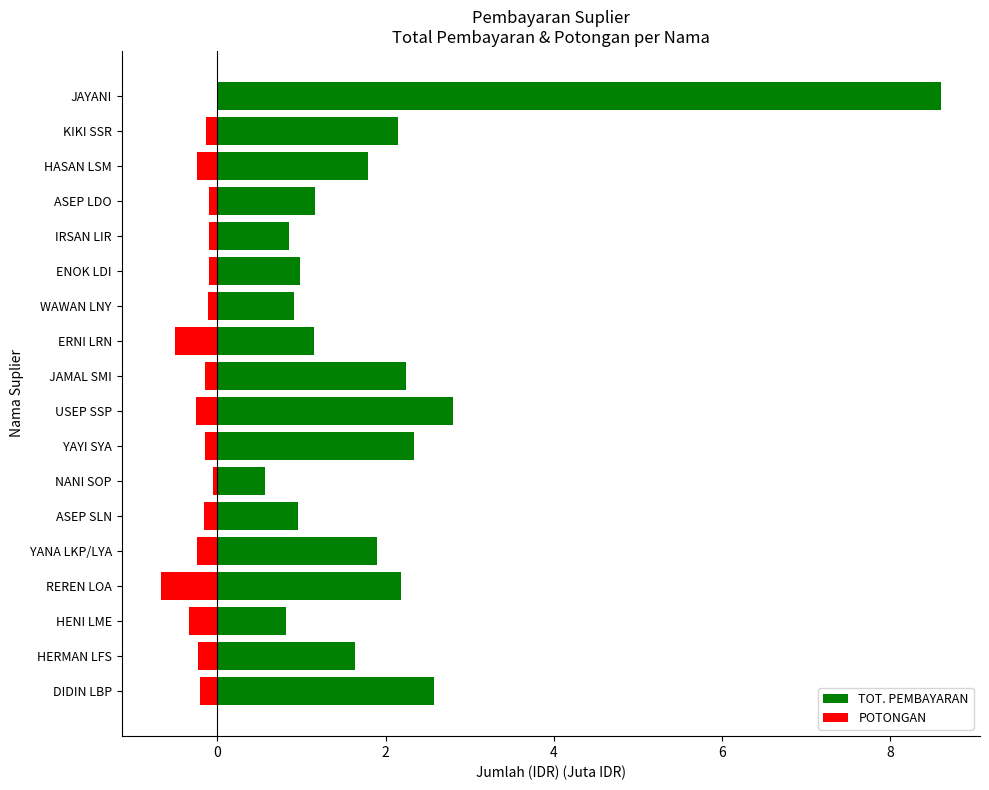

Is it true that POTONGAN equals -0.2 at YAYI SYA?

False